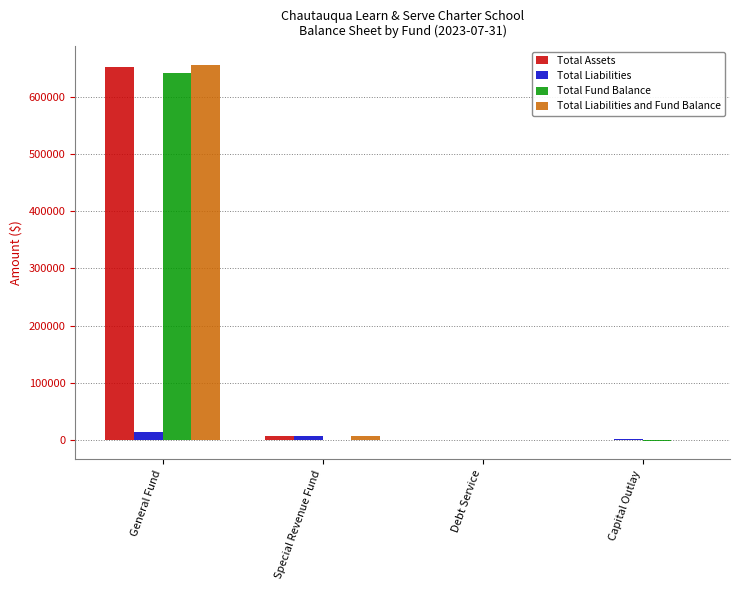

What is the sum of all Total Liabilities values?

21619.2